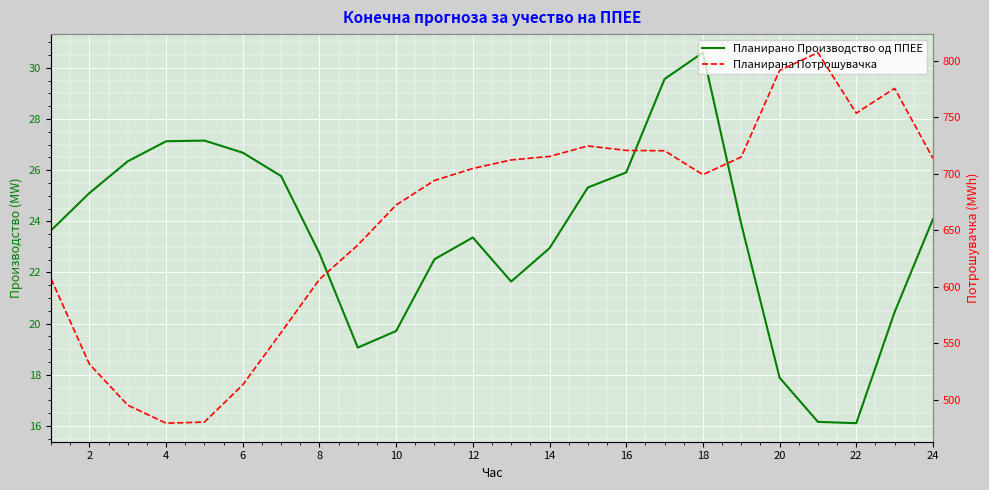

Reading left to right, what are all the values shown in this chart?

Планирано Производство од ППЕЕ: 23.6	25.1	26.3	27.1	27.2	26.7	25.8	22.7	19.1	19.7	22.5	23.4	21.6	22.9	25.3	25.9	29.6	30.6	23.9	17.9	16.2	16.1	20.5	24.1
Планирана Потрошувачка: 606.9	531.5	495.0	479.1	480.1	513.1	559.4	606.5	636.8	672.4	694.1	704.8	712.3	715.4	724.7	720.7	720.4	699.3	714.9	791.6	807.4	753.8	775.7	713.7